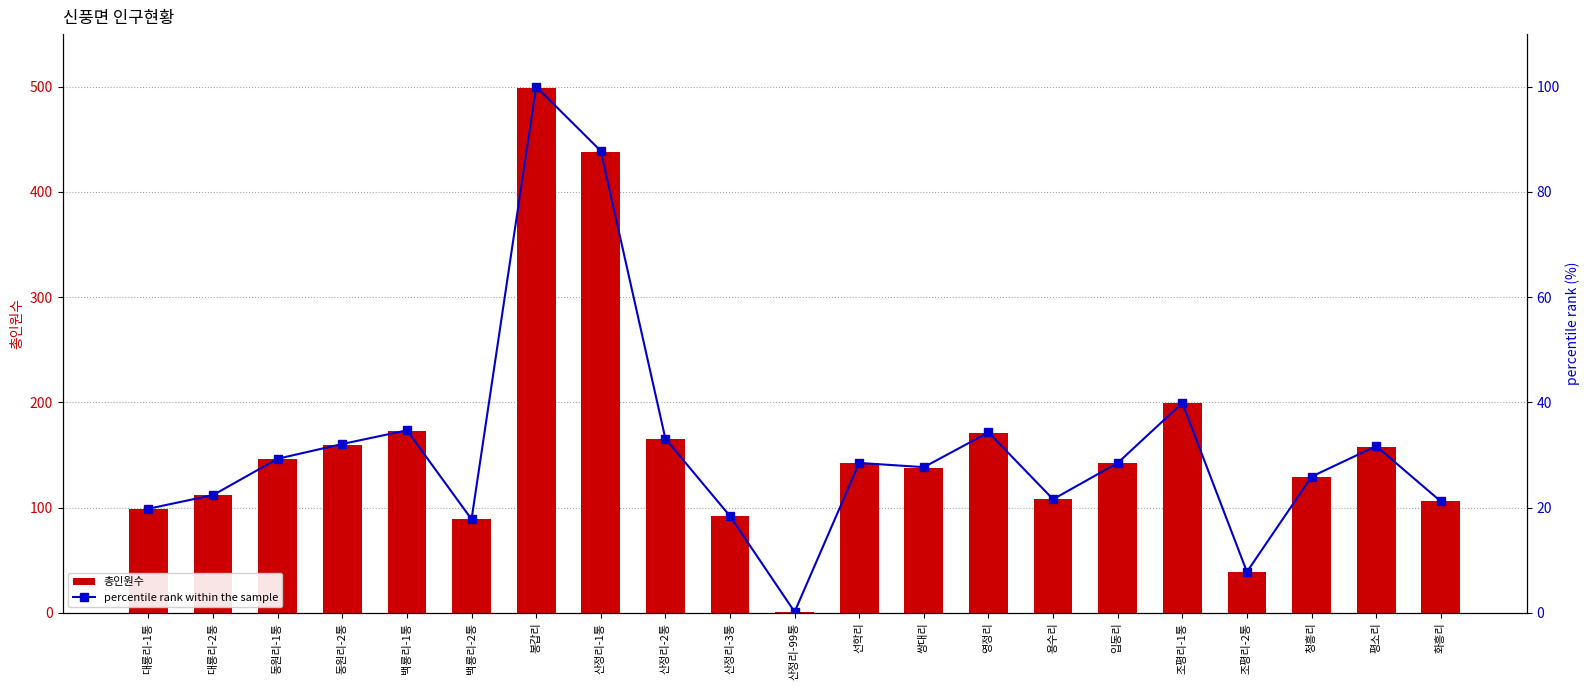

What is the sum of all percentile rank within the sample values?

662.7